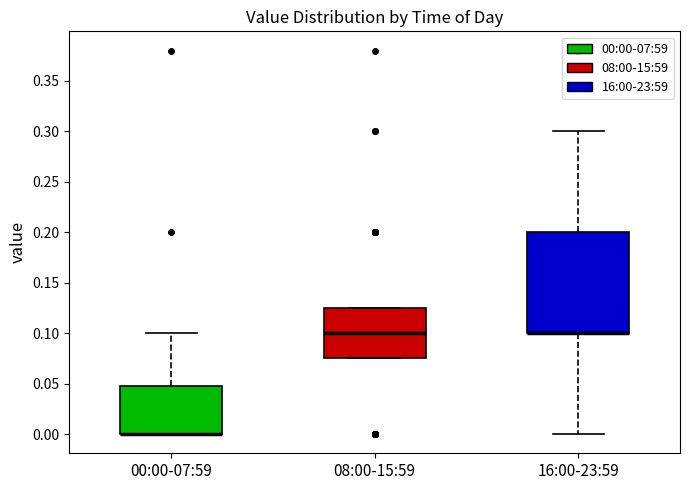

Which box is the tallest, from its lower edge to its upper edge?

16:00-23:59